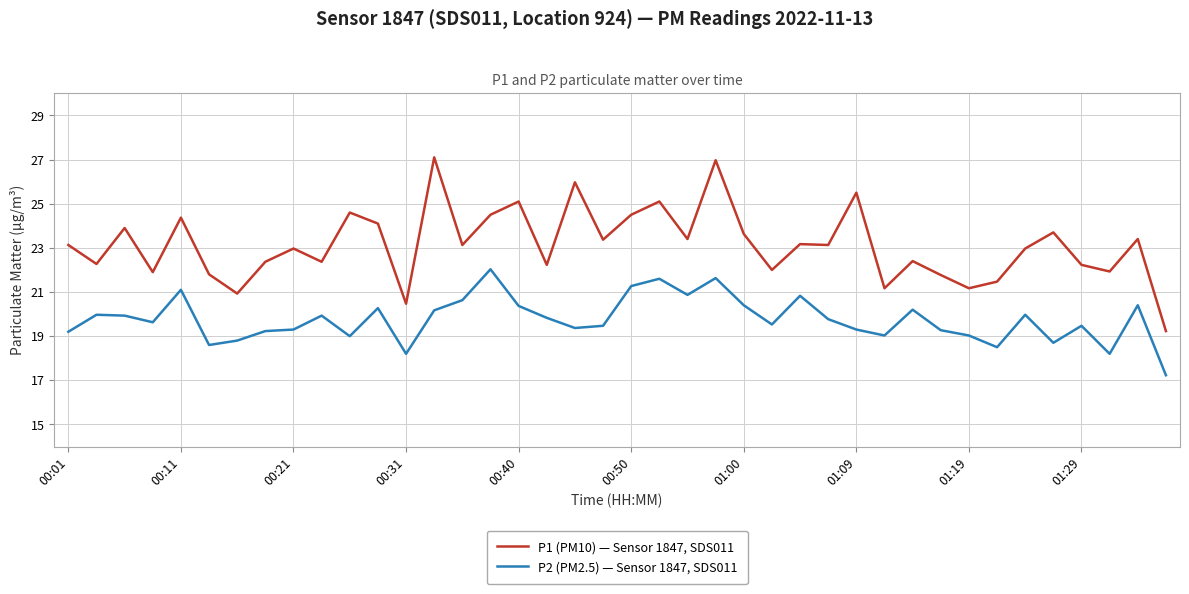

What is the lowest value of the P1 (PM10) — Sensor 1847, SDS011 series?

19.2